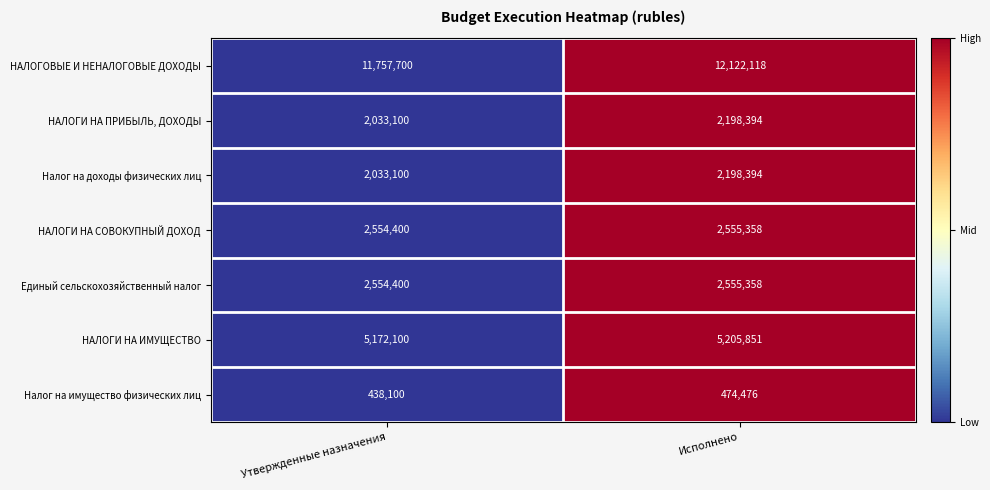

Reading left to right, transcribe all the data shown in this chart.

НАЛОГОВЫЕ И НЕНАЛОГОВЫЕ ДОХОДЫ: Утвержденные назначения=11757700	Исполнено=12122118
НАЛОГИ НА ПРИБЫЛЬ, ДОХОДЫ: Утвержденные назначения=2033100	Исполнено=2198394
Налог на доходы физических лиц: Утвержденные назначения=2033100	Исполнено=2198394
НАЛОГИ НА СОВОКУПНЫЙ ДОХОД: Утвержденные назначения=2554400	Исполнено=2555358
Единый сельскохозяйственный налог: Утвержденные назначения=2554400	Исполнено=2555358
НАЛОГИ НА ИМУЩЕСТВО: Утвержденные назначения=5172100	Исполнено=5205851
Налог на имущество физических лиц: Утвержденные назначения=438100	Исполнено=474476